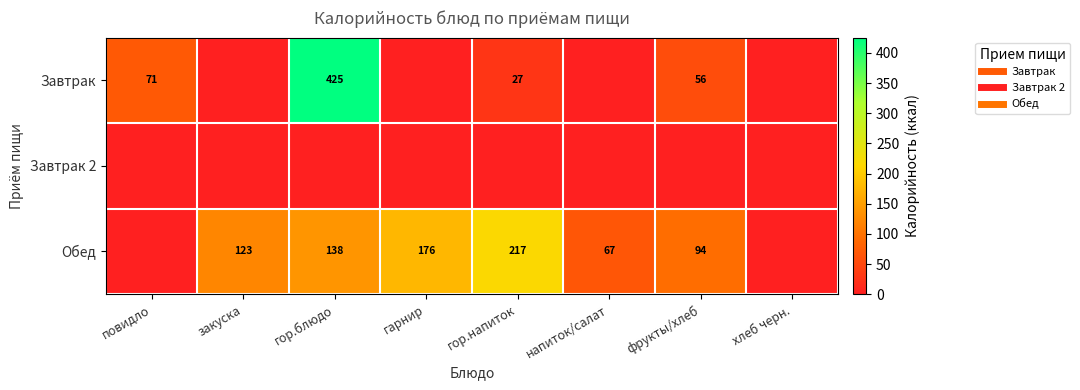

What is the approximate value of Обед at гор.напиток?

217.1